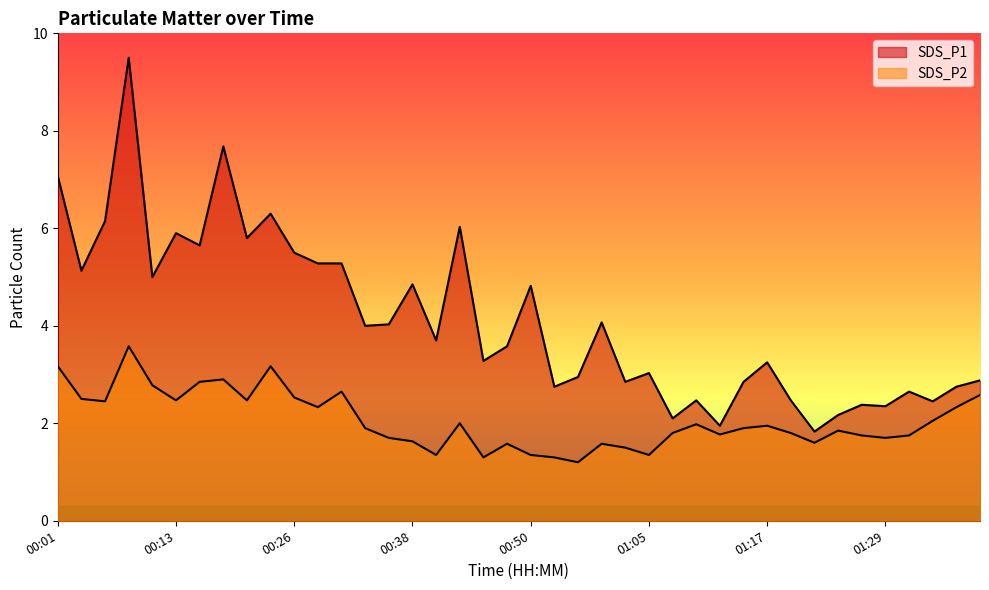

What is the spread (max minus min) of values at 01:07?

0.3